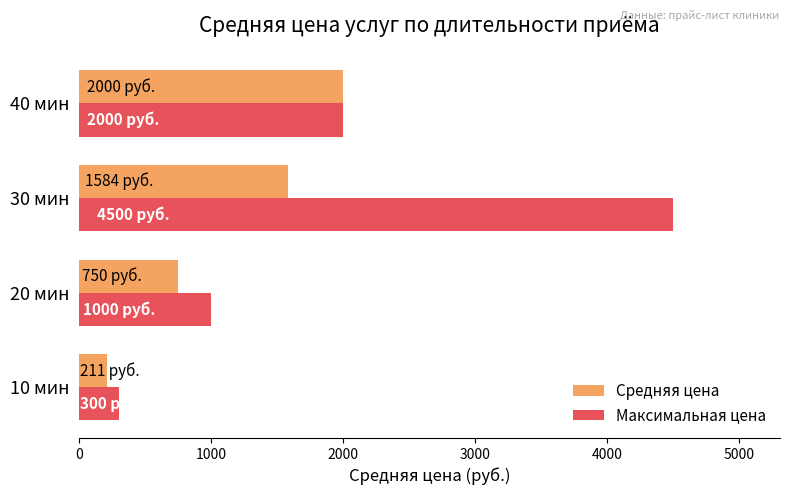

What is the sum of all Средняя цена values?

4545.6